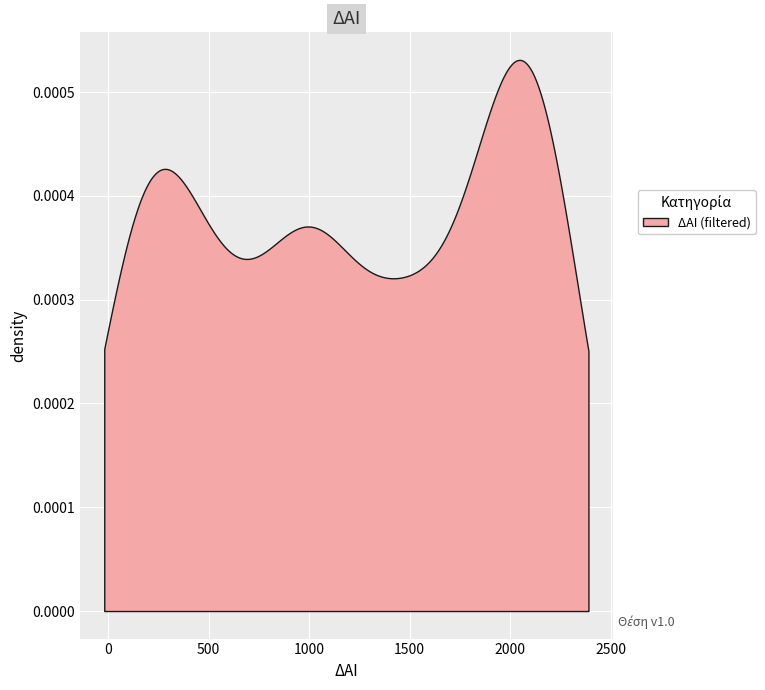

The value of ΔΑΙ at 5 is 1092.0. True or false?

True